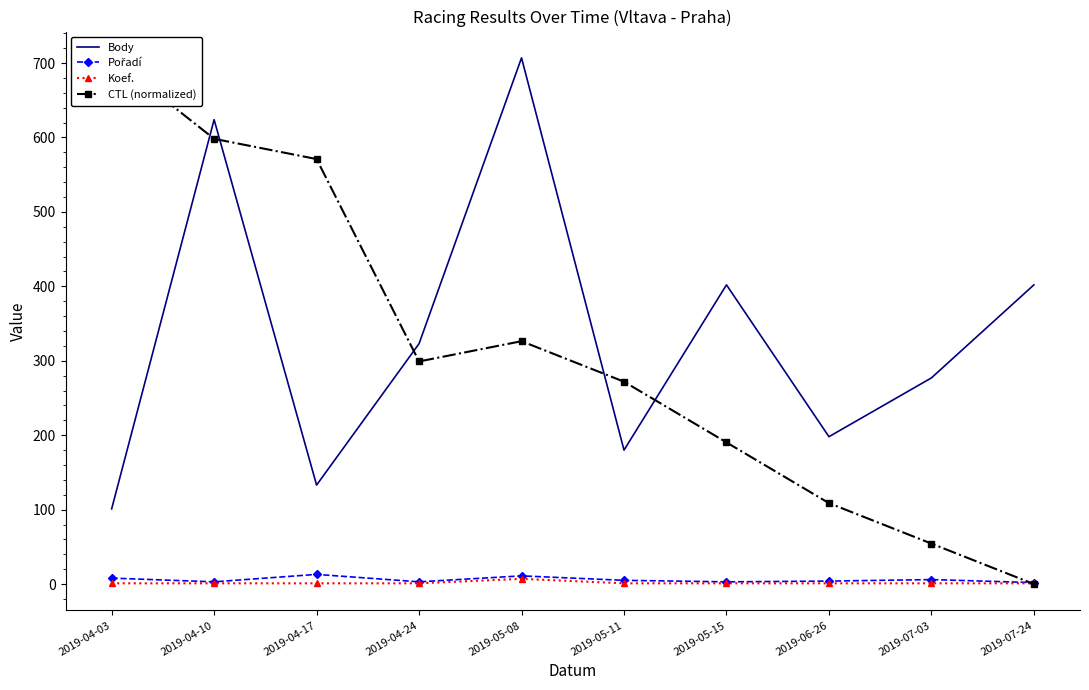

What is the total value across all series at 2019-04-03?

817.0